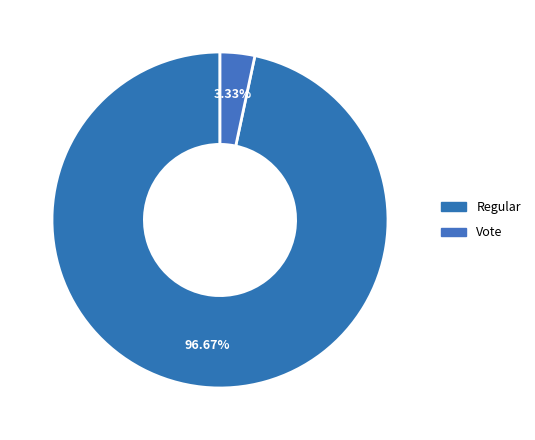

How many segments does this pie chart have?

2